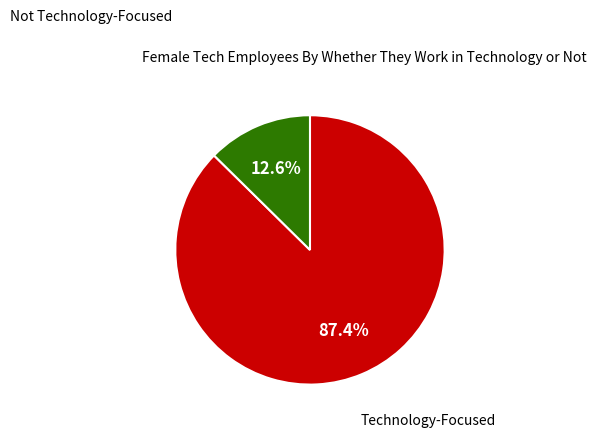

Is there a majority slice in this chart?

Yes